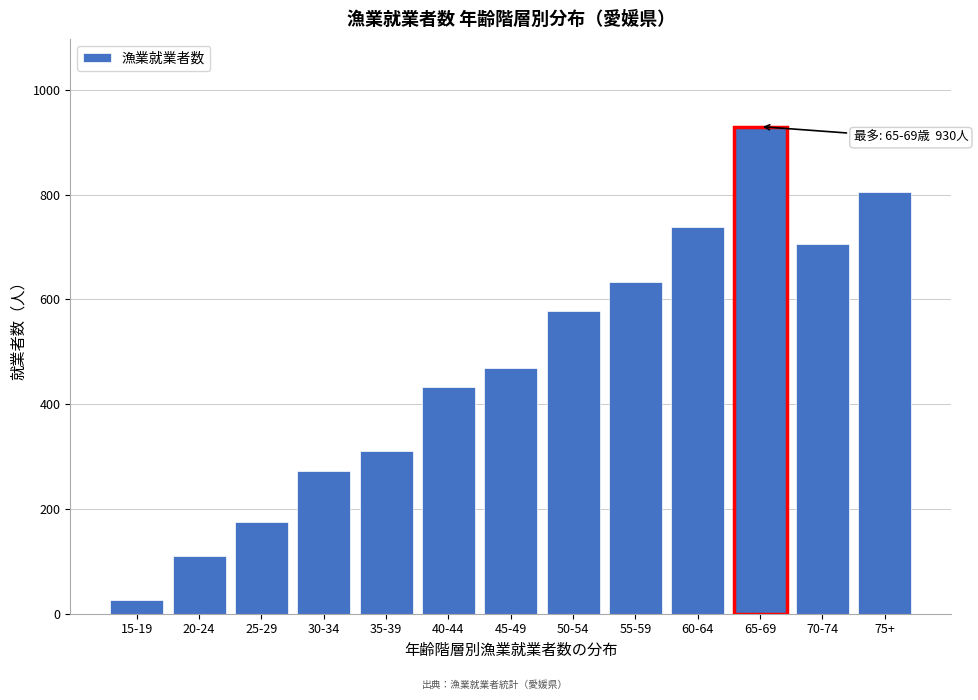

Reading right to left, list all the values displayed in this chart.

75+=806	70-74=705	65-69=930	60-64=738	55-59=634	50-54=577	45-49=469	40-44=432	35-39=311	30-34=272	25-29=175	20-24=110	15-19=27